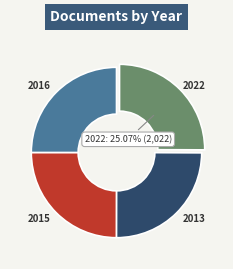

Does any single category account for the majority?

No